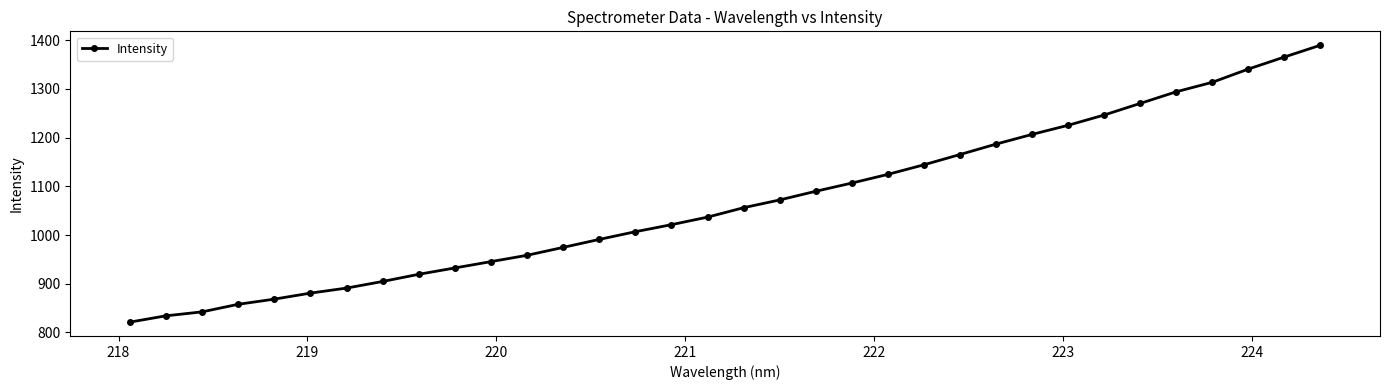

What is the value of the 26th point from the left?

1206.7